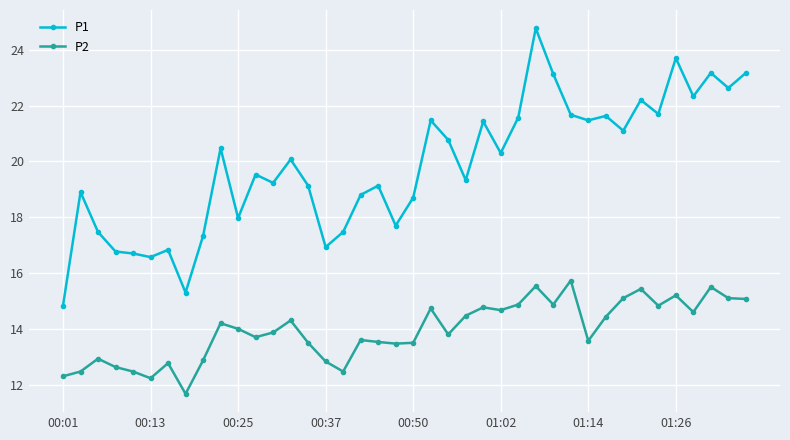

True or false: P1 and P2 cross at least once.

False